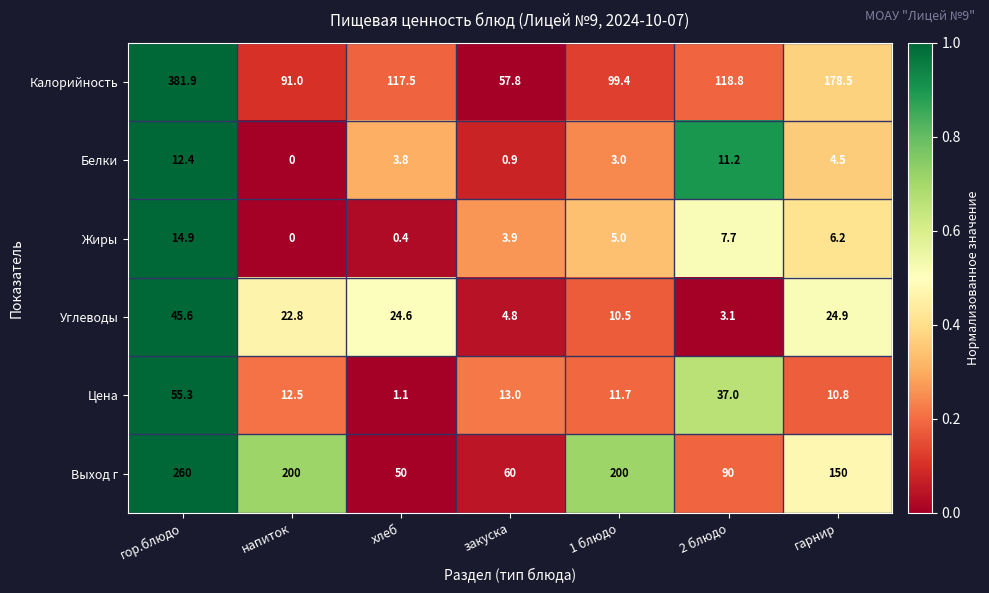

What is the total value across all series at напиток?

326.3